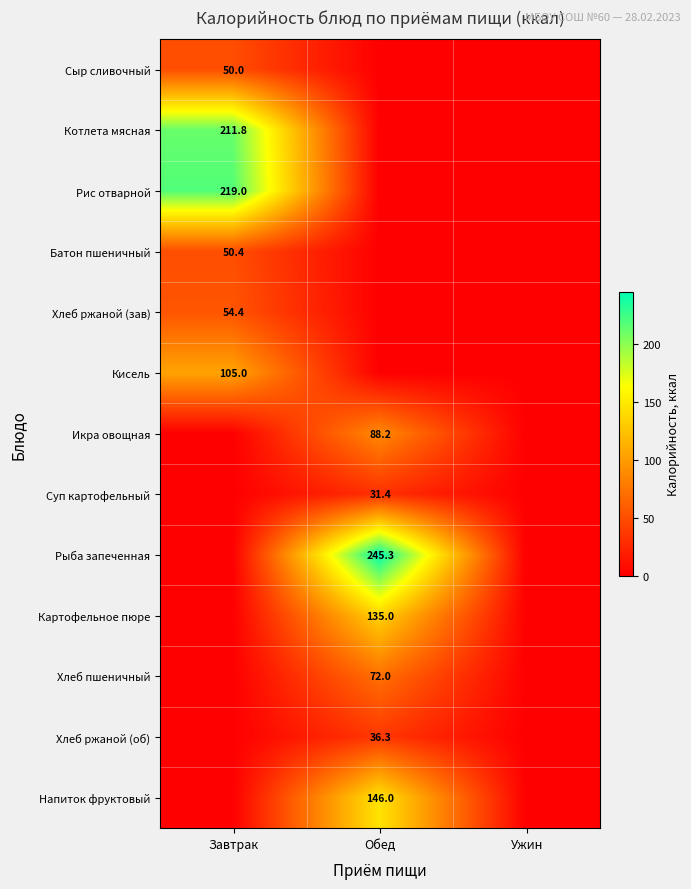

Is it true that Картофельное пюре equals 224.2 at Обед?

False